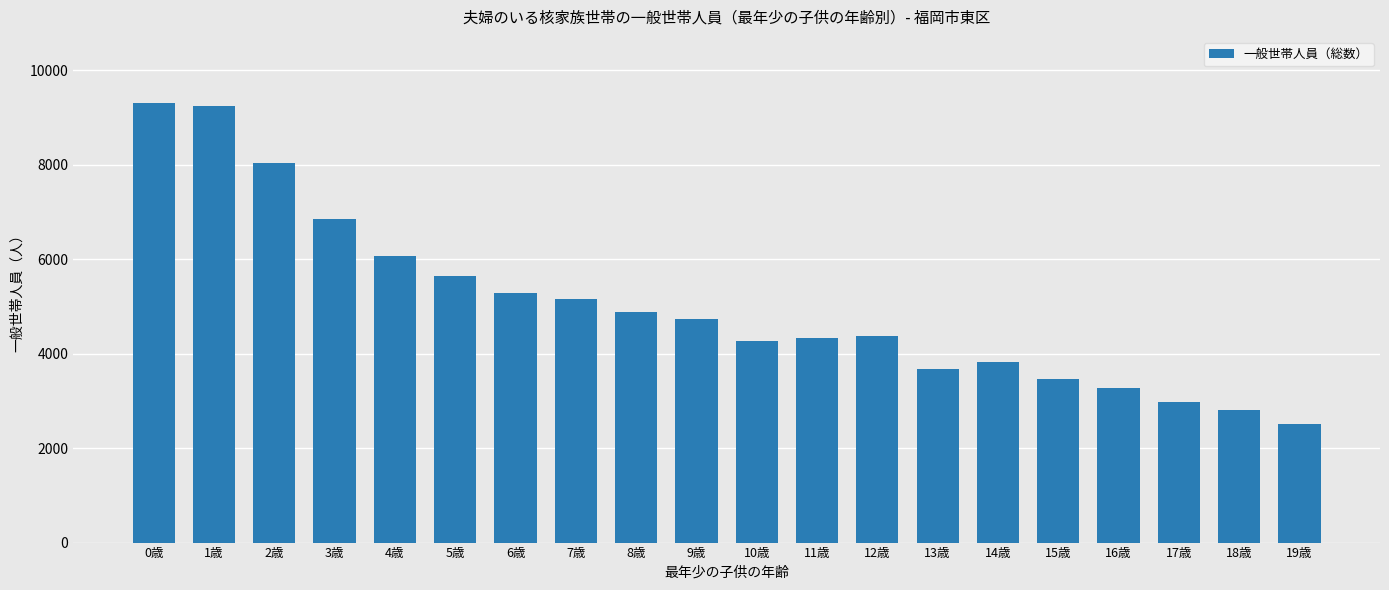

What is the change in value from 5歳 to 12歳?

-1264